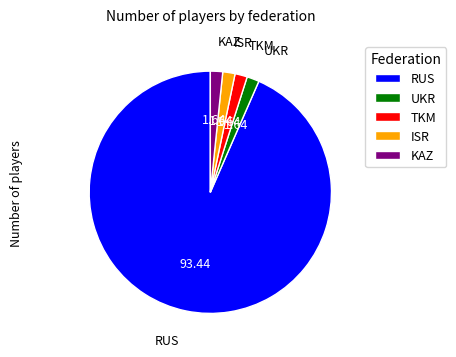

Is RUS the majority of the pie?

Yes